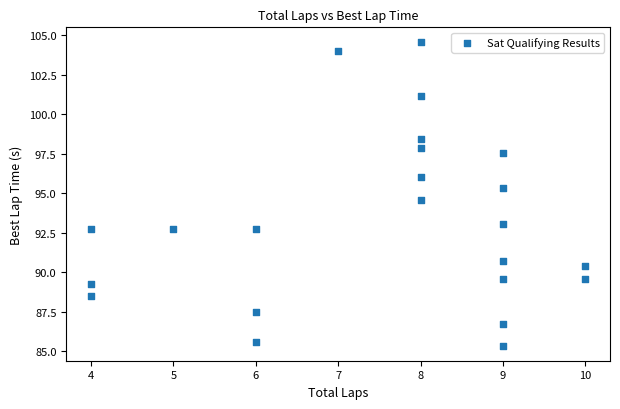

What is the range of Y values (max minus min)?

19.2